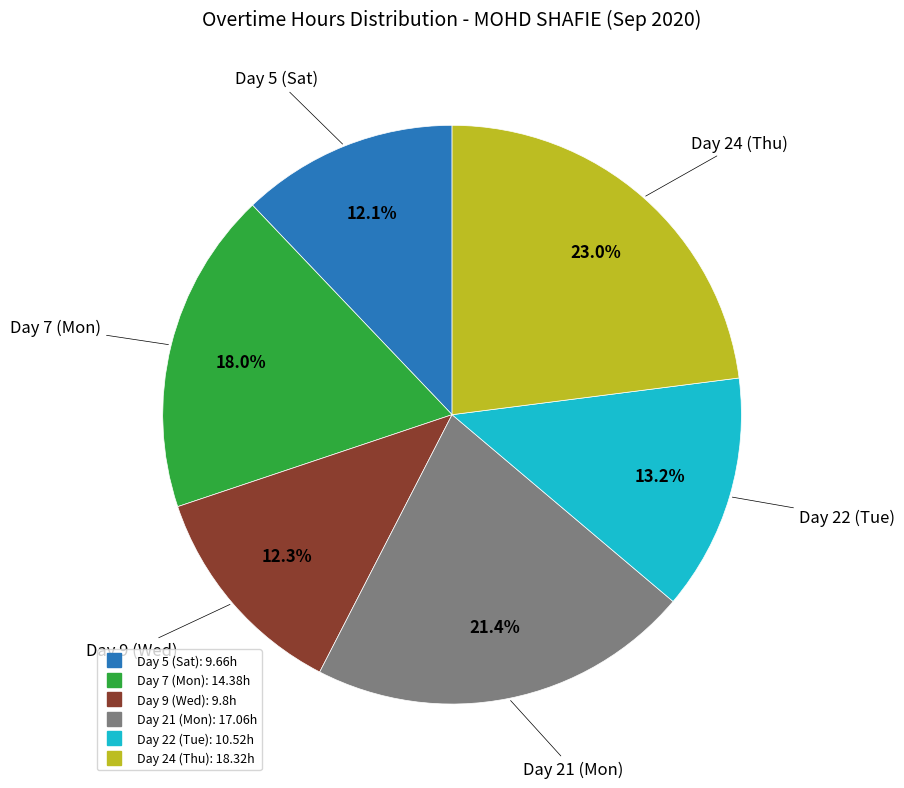

How many segments does this pie chart have?

6